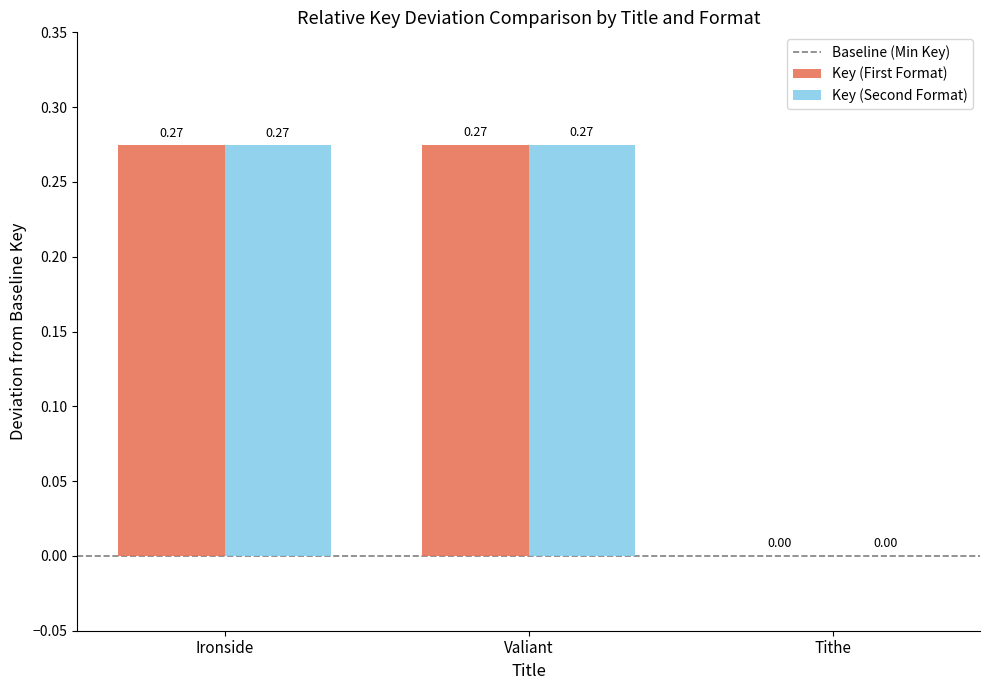

What is the sum of all Key (First Format) values?

0.5